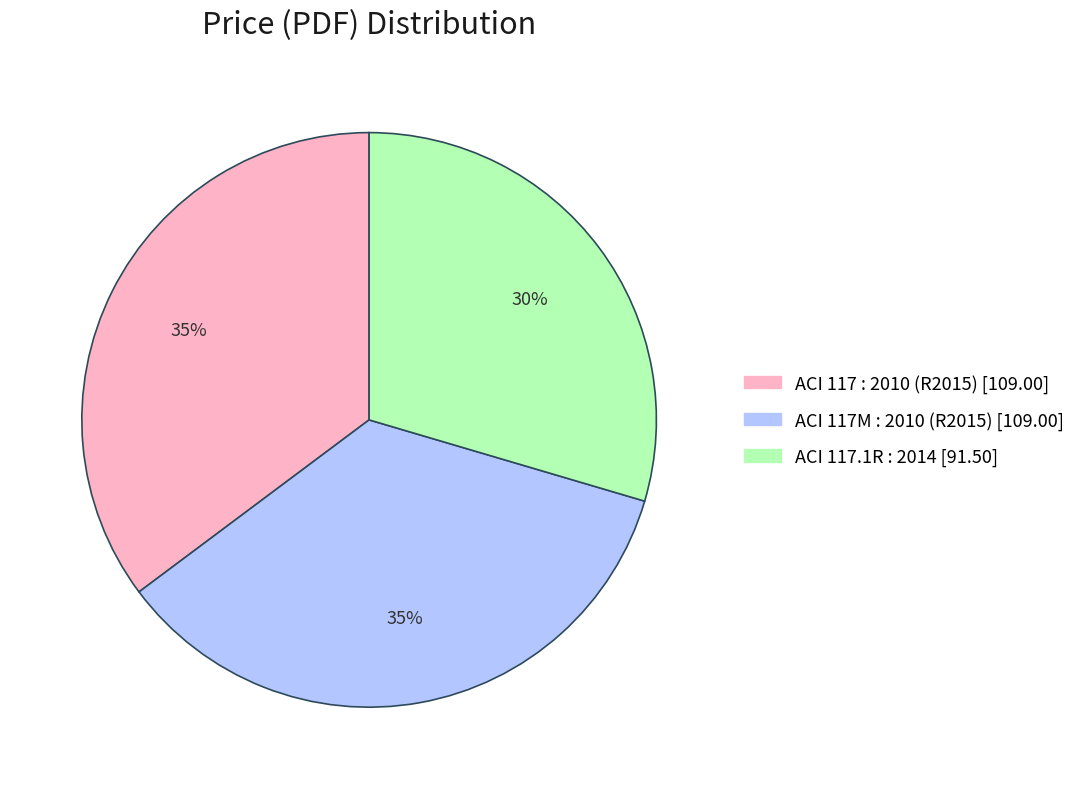

Which category has the smallest portion of the pie?

ACI 117.1R : 2014